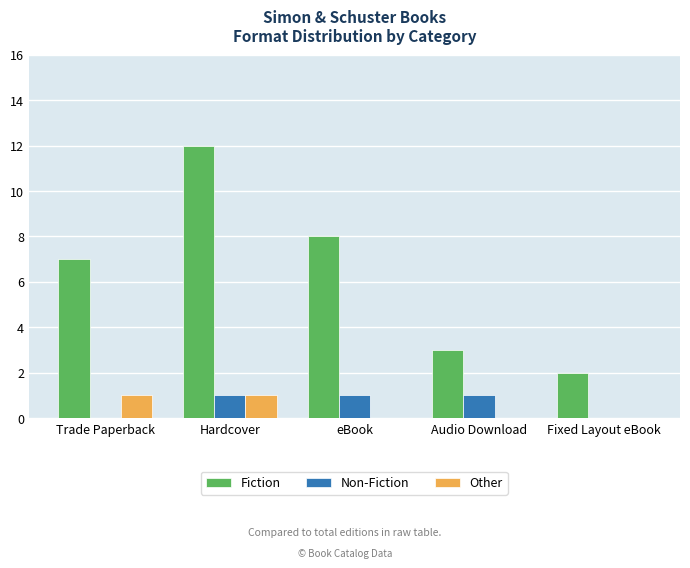

Is it true that Non-Fiction equals -1 at Trade Paperback?

False